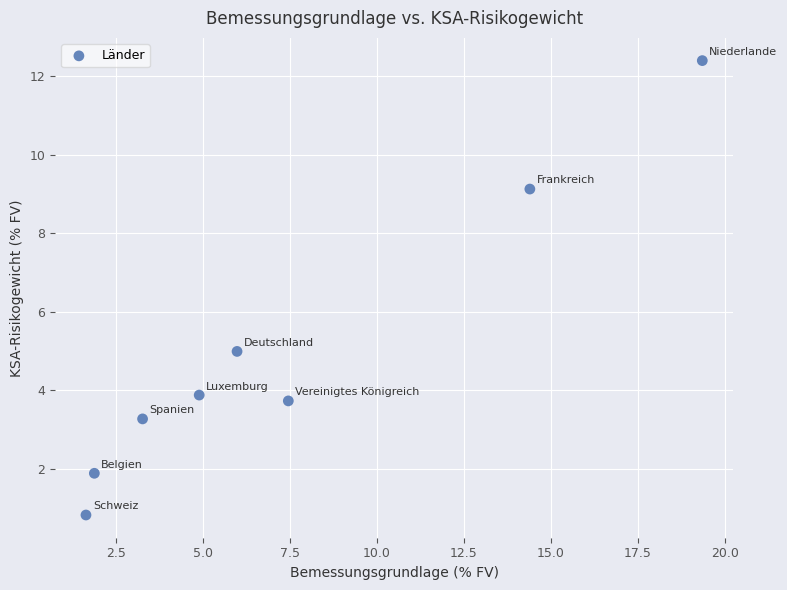

What Y value in the scatter plot is closest to 6?

5.0